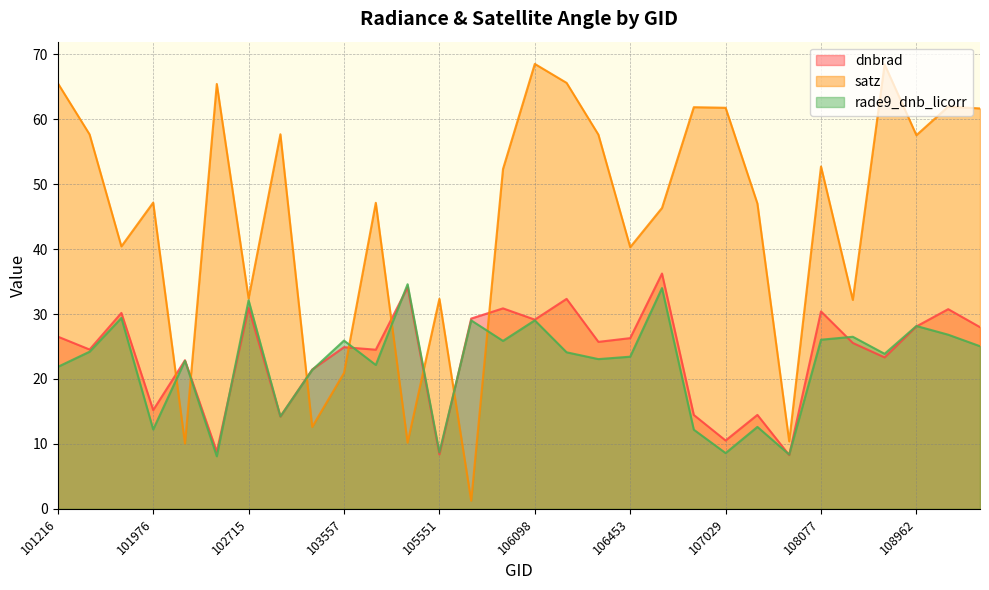

Reading left to right, extract all data points from this chart.

dnbrad: 26.5	24.5	30.2	15.2	22.9	8.8	31.0	14.2	21.5	24.9	24.5	34.1	8.4	29.3	30.9	29.1	32.3	25.7	26.3	36.2	14.5	10.5	14.5	8.3	30.4	25.6	23.3	28.1	30.8	28.0
satz: 65.6	57.7	40.4	47.2	10.1	65.4	32.4	57.7	12.6	20.9	47.1	10.2	32.4	1.3	52.3	68.5	65.6	57.6	40.3	46.3	61.9	61.8	47.0	10.4	52.7	32.2	68.5	57.6	62.0	61.7
rade9_dnb_licorr: 21.9	24.2	29.4	12.2	22.8	8.1	32.1	14.2	21.4	25.9	22.2	34.6	8.7	29.0	25.9	29.0	24.1	23.1	23.4	34.0	12.2	8.6	12.6	8.4	26.1	26.5	23.9	28.2	26.8	25.1